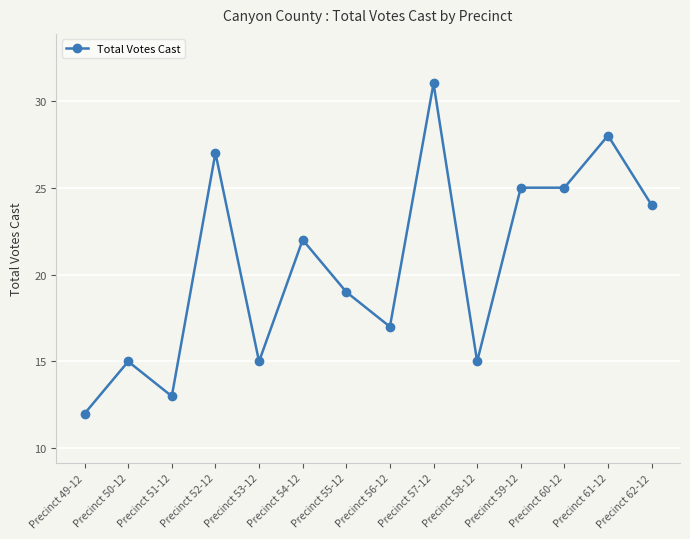

How many lines are shown in the chart?

1